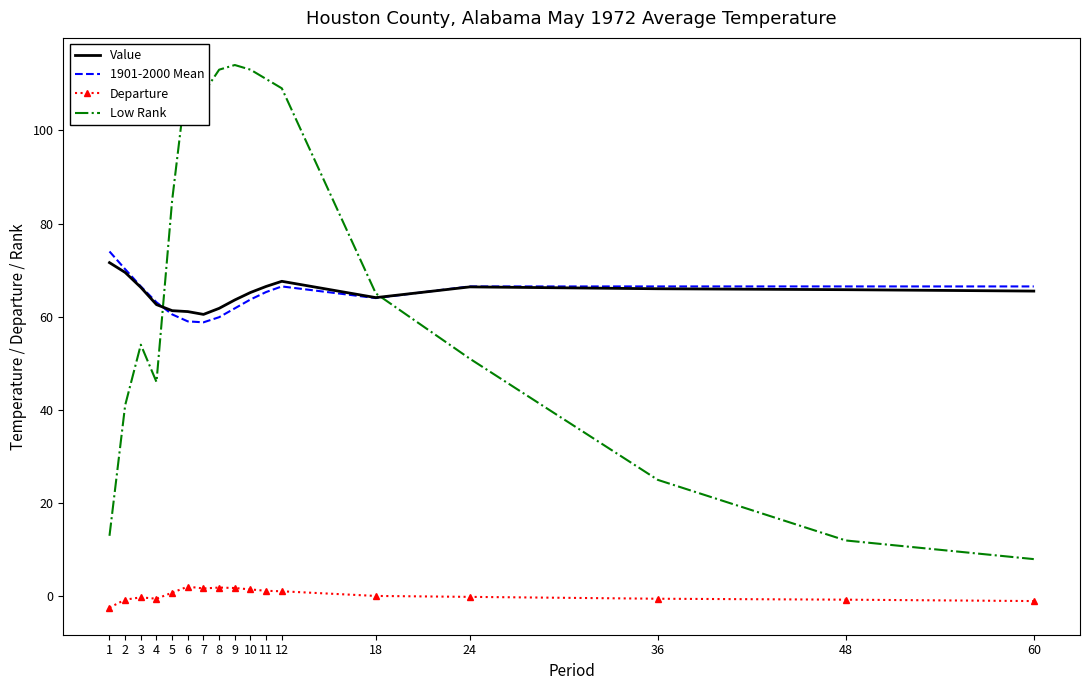

Which series has the largest range (max minus min)?

Low Rank